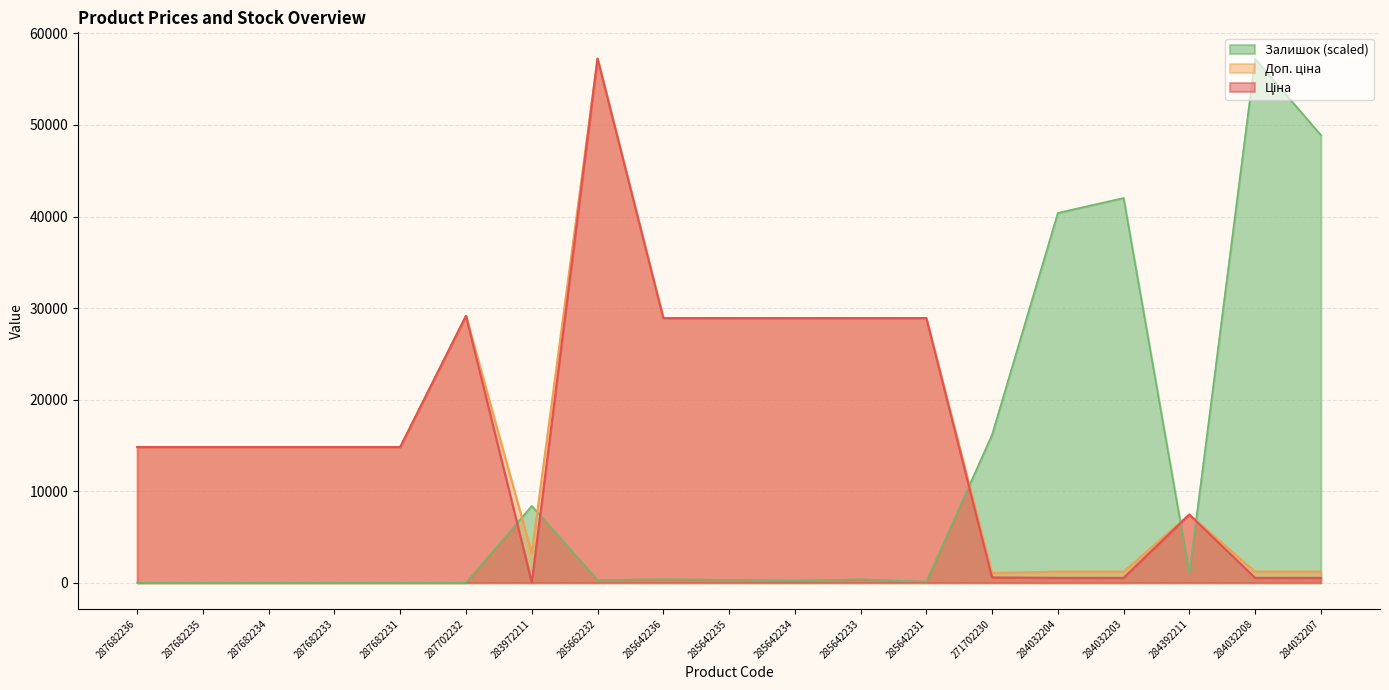

What is the label of the 13th point from the right?

283972211